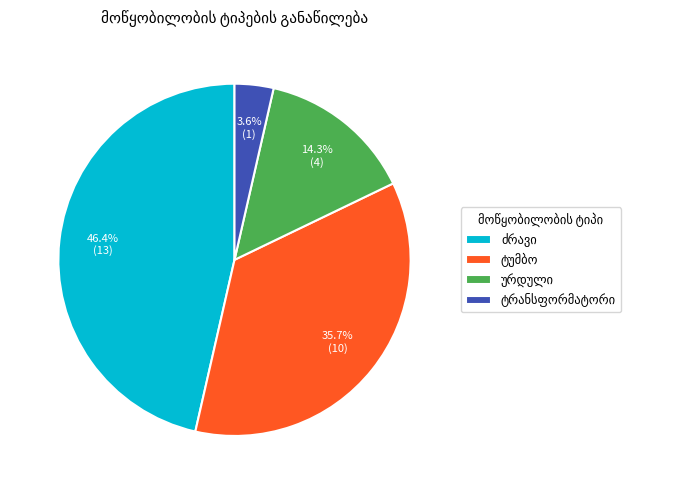

Count the number of slices in the pie.

4